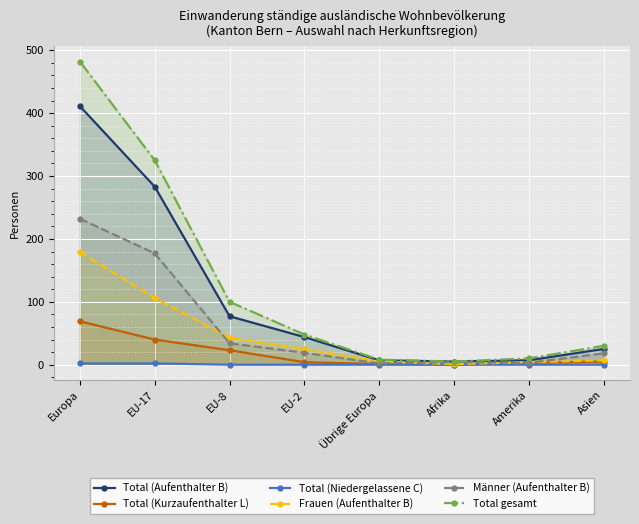

How many lines are shown in the chart?

6